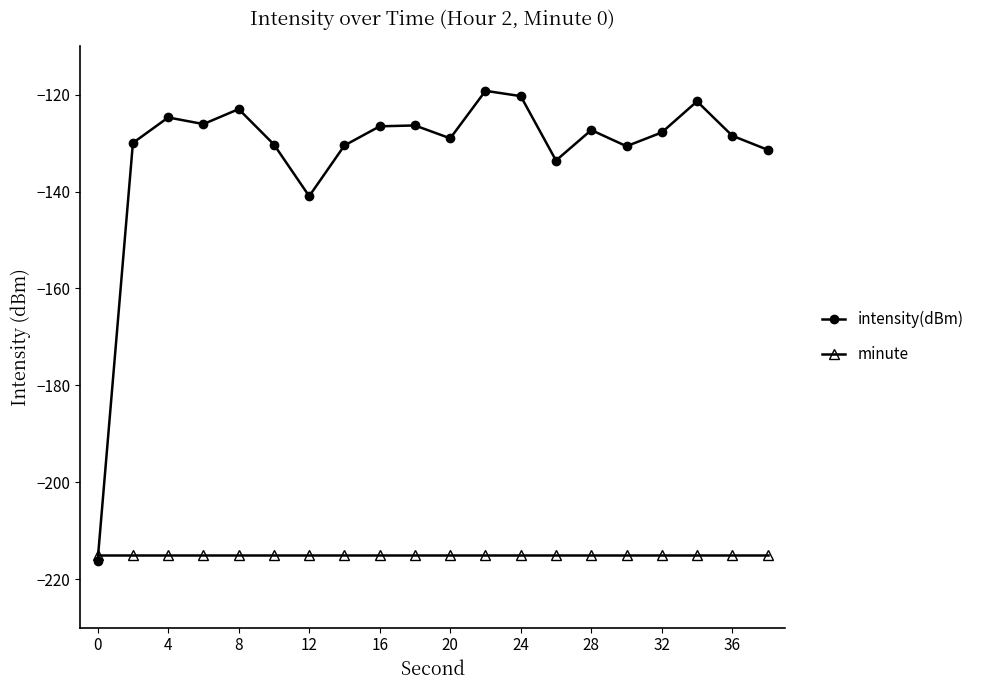

Which series has the largest total across all categories?

intensity(dBm)